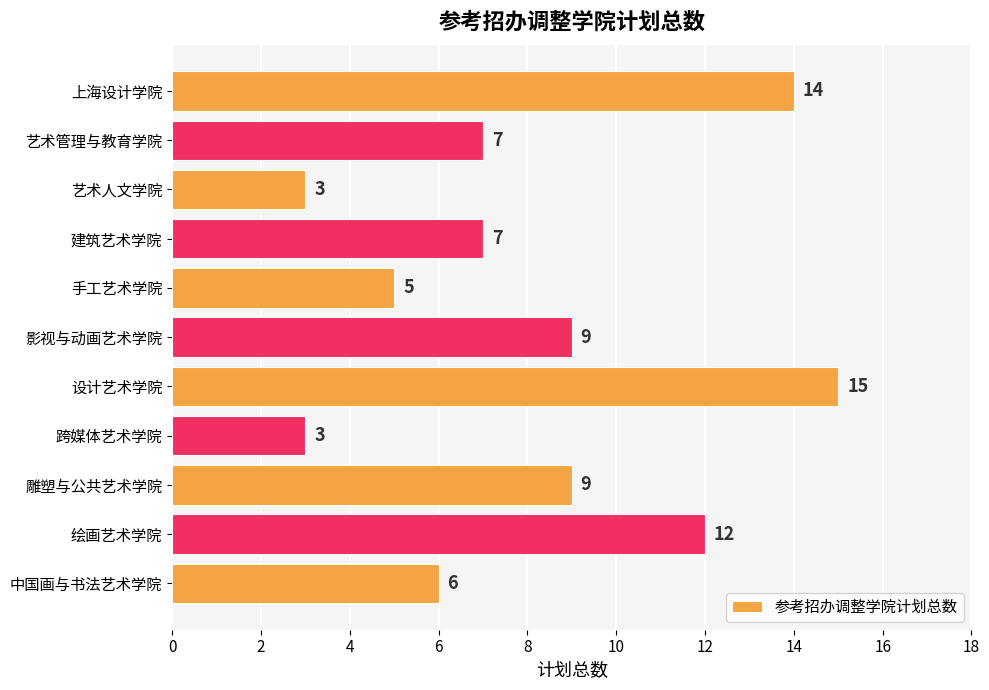

The value at 建筑艺术学院 is 11. True or false?

False